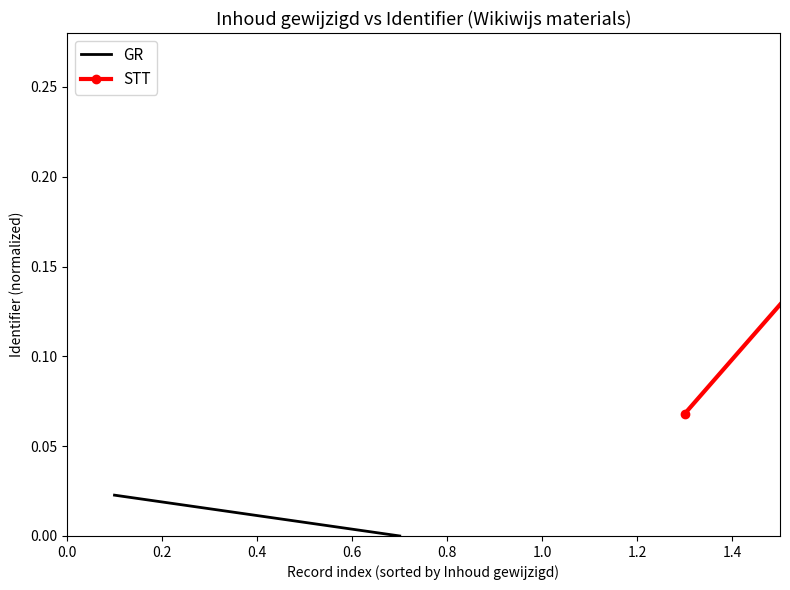

Rank the series by their average value, from lowest to highest.

GR, STT